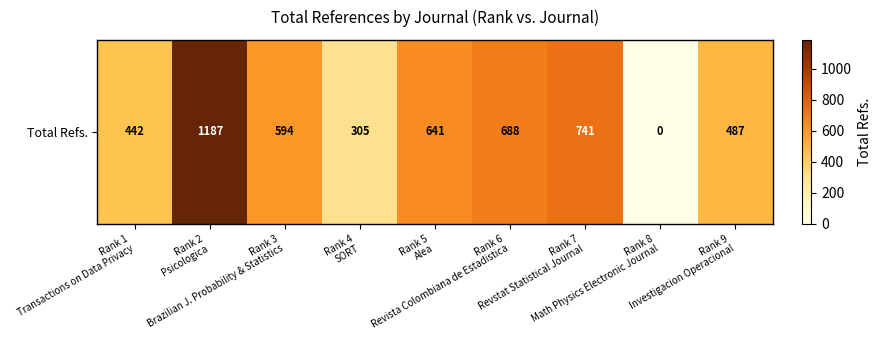

At which category does the chart reach its peak across all series?

Rank 2
Psicologica